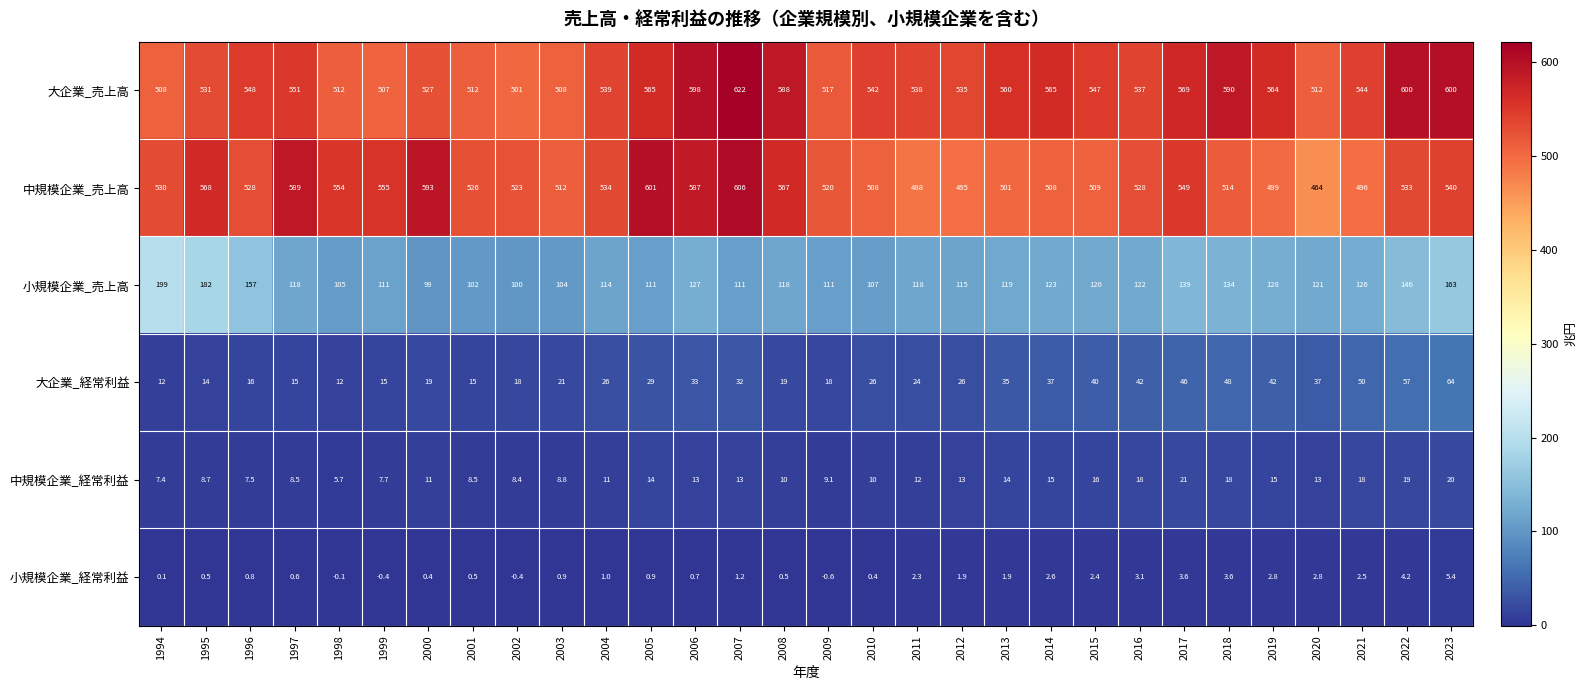

The 小規模企業_経常利益 series shows 0.5 at 2008. True or false?

True